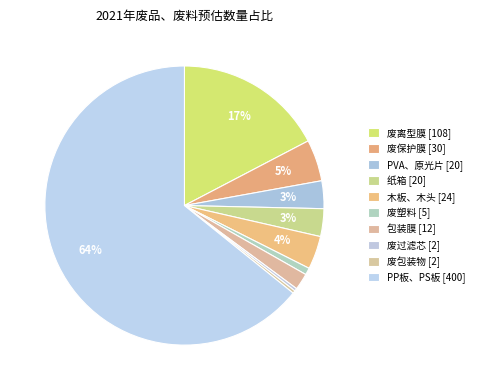

Count the number of slices in the pie.

10